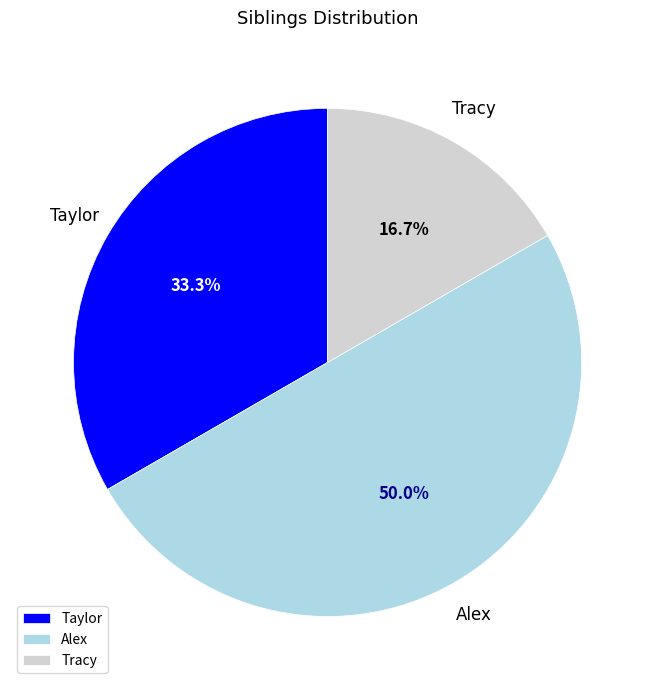

To the nearest percent, what is the combined percentage of Taylor and Alex?

83%